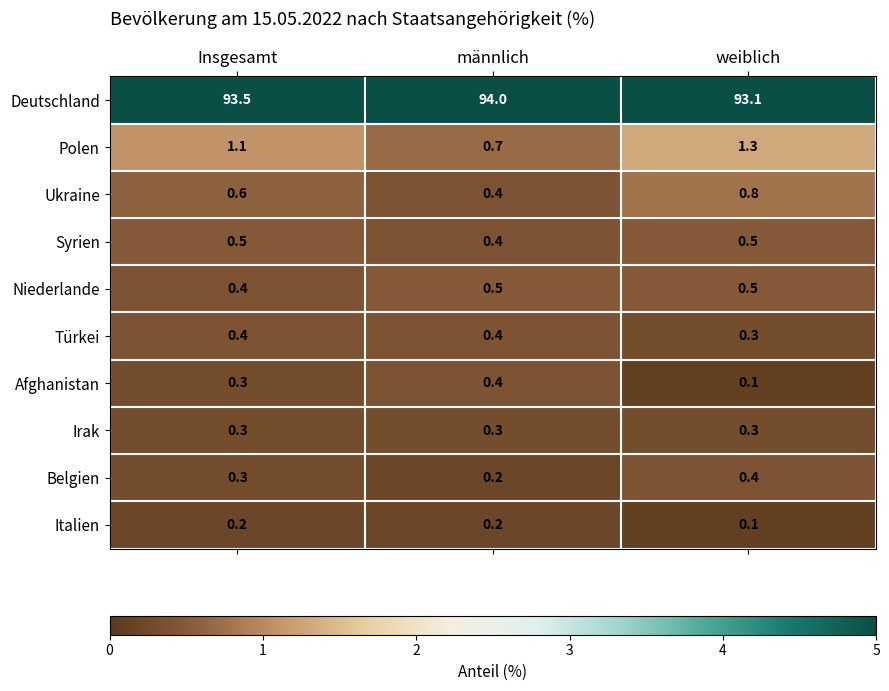

What is the spread (max minus min) of values at männlich?

93.8